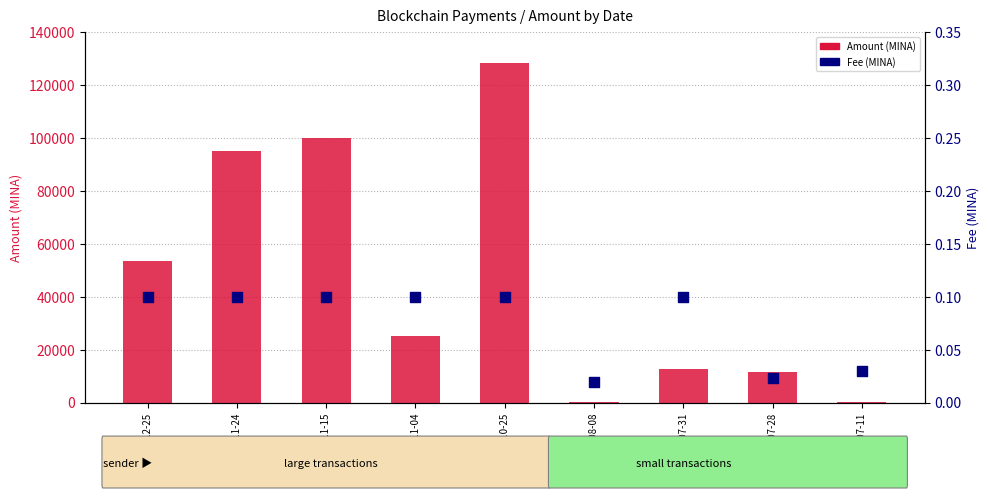

At how many categories does at least one series exceed 691?

7